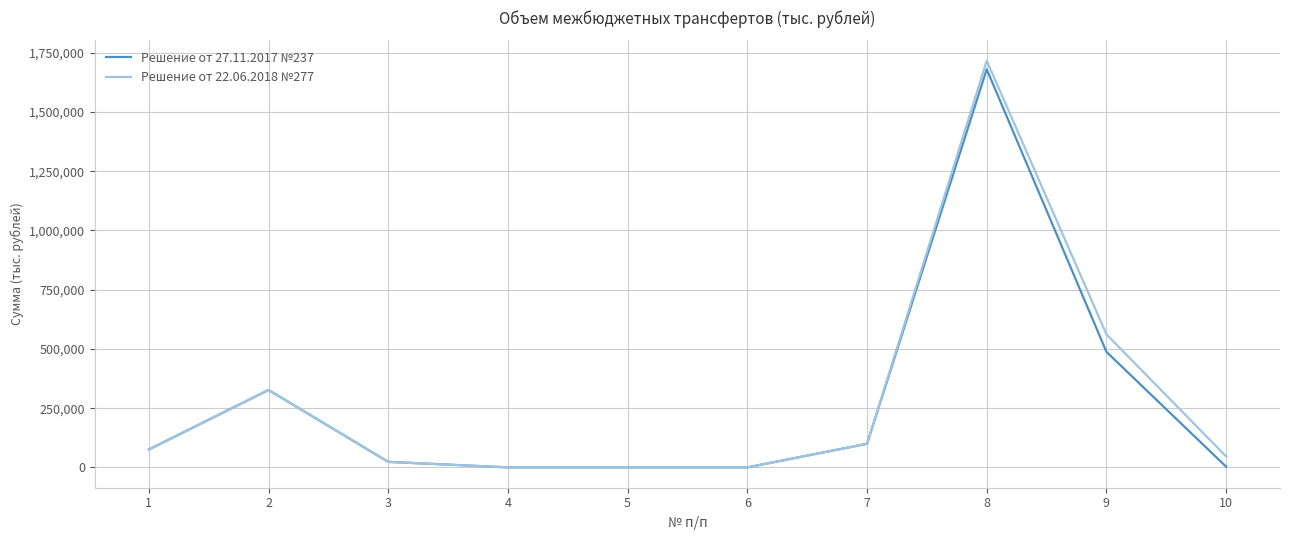

List the series in order of their peak value, lowest first.

Решение от 27.11.2017 №237, Решение от 22.06.2018 №277